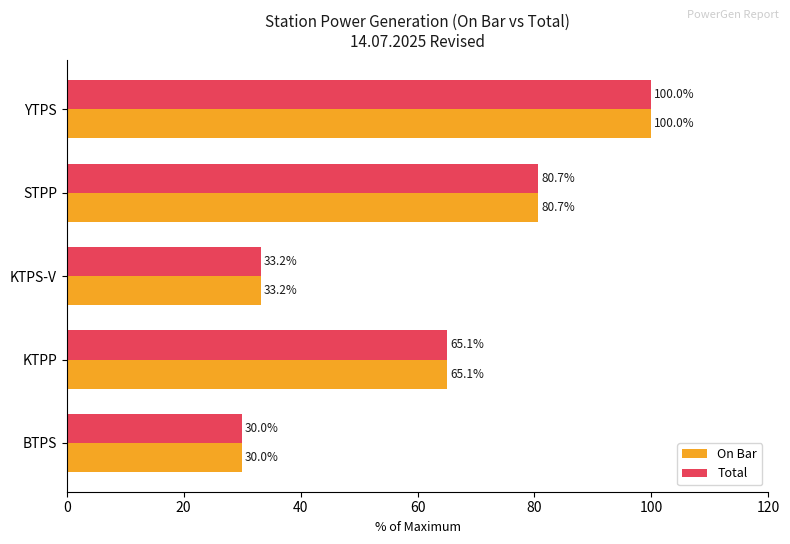

Is it true that Total equals 18.3 at KTPS-V?

False